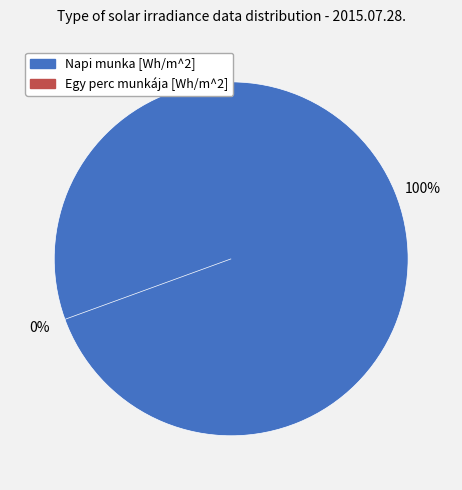

Rank the categories by value from lowest to highest.

Egy perc munkája [Wh/m^2], Napi munka [Wh/m^2]